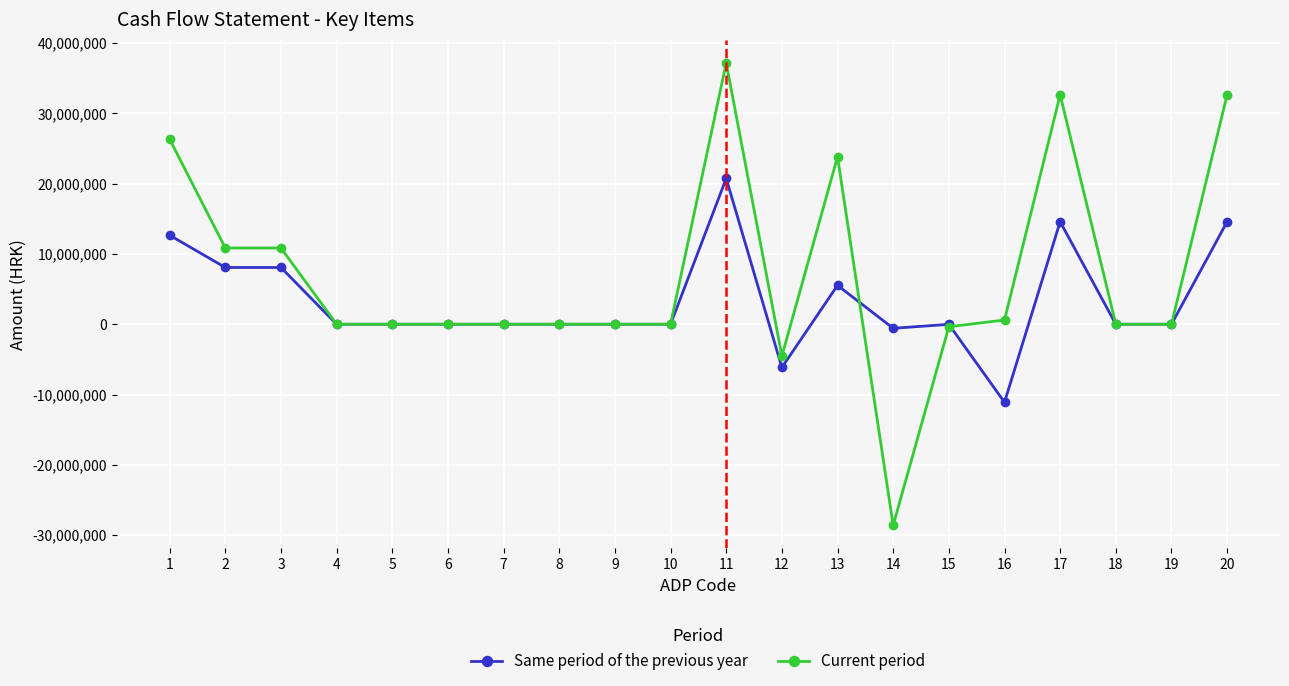

How many distinct data groups are displayed?

2